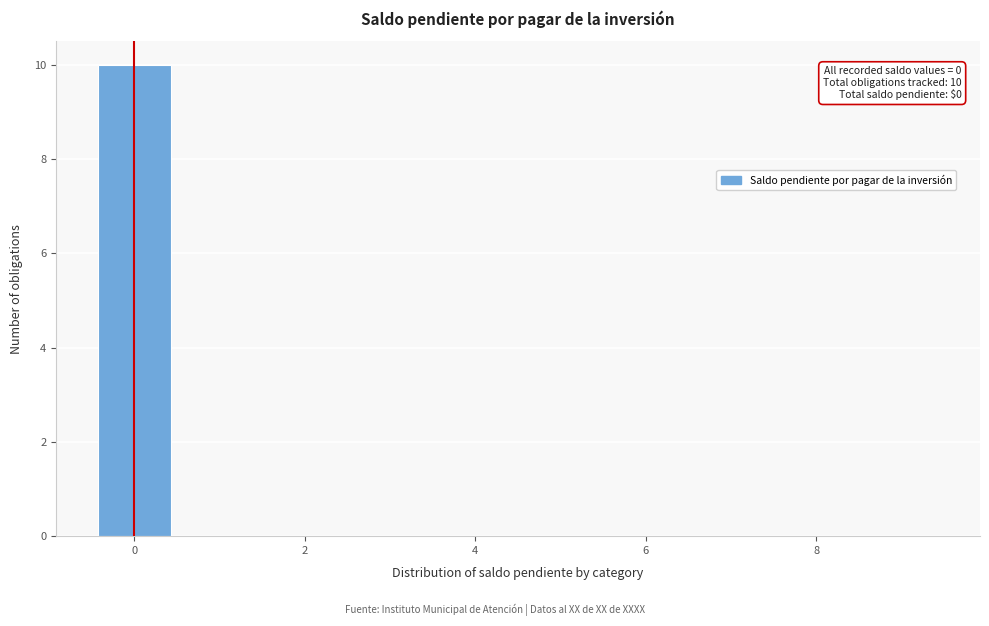

Which range on the x-axis has the tallest bar?

-0.5 to 0.5